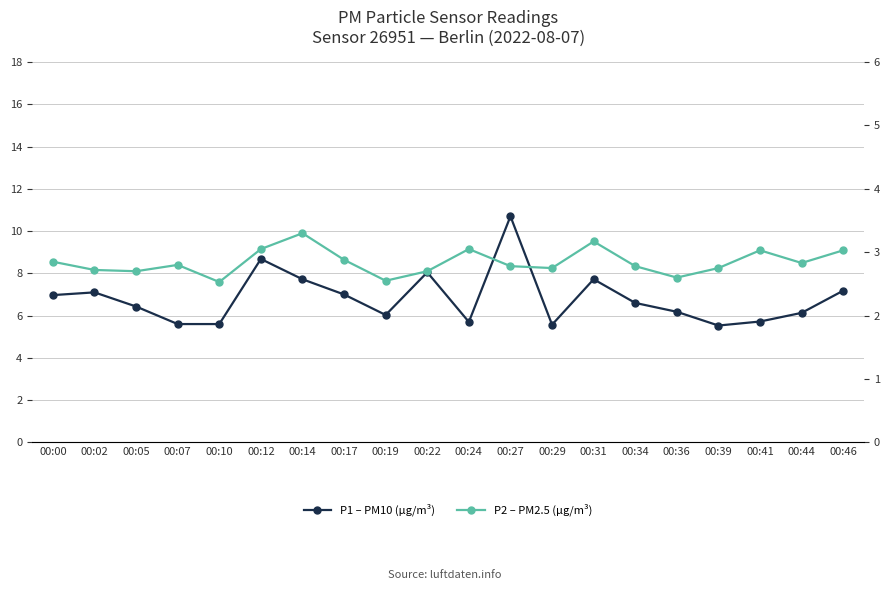

Reading left to right, list all the values displayed in this chart.

P1 – PM10 (µg/m³): 00:00=7.0	00:02=7.1	00:05=6.4	00:07=5.6	00:10=5.6	00:12=8.7	00:14=7.7	00:17=7.0	00:19=6.0	00:22=8.1	00:24=5.7	00:27=10.7	00:29=5.6	00:31=7.7	00:34=6.6	00:36=6.2	00:39=5.5	00:41=5.7	00:44=6.1	00:46=7.2
P2 – PM2.5 (µg/m³): 00:00=2.9	00:02=2.7	00:05=2.7	00:07=2.8	00:10=2.5	00:12=3.0	00:14=3.3	00:17=2.9	00:19=2.5	00:22=2.7	00:24=3.0	00:27=2.8	00:29=2.8	00:31=3.2	00:34=2.8	00:36=2.6	00:39=2.8	00:41=3.0	00:44=2.8	00:46=3.0